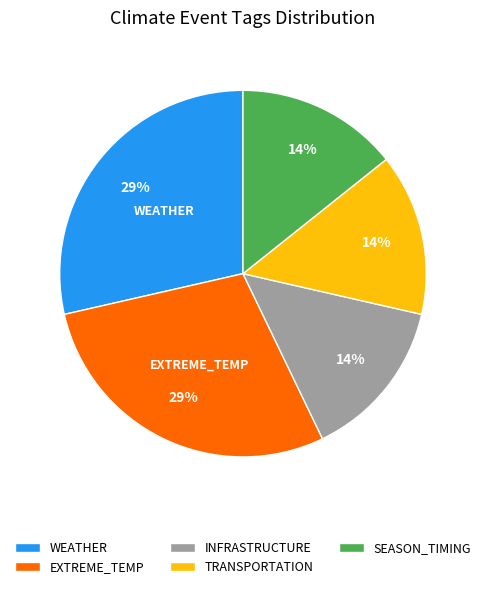

To the nearest percent, what is the average slice percentage?

20%